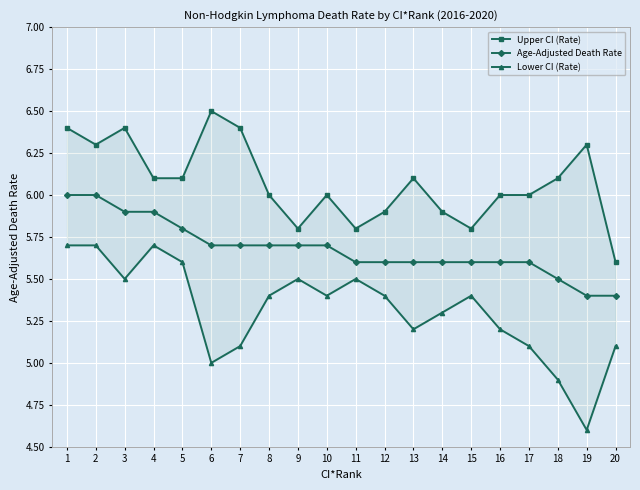

At how many categories does at least one series exceed 6?

10